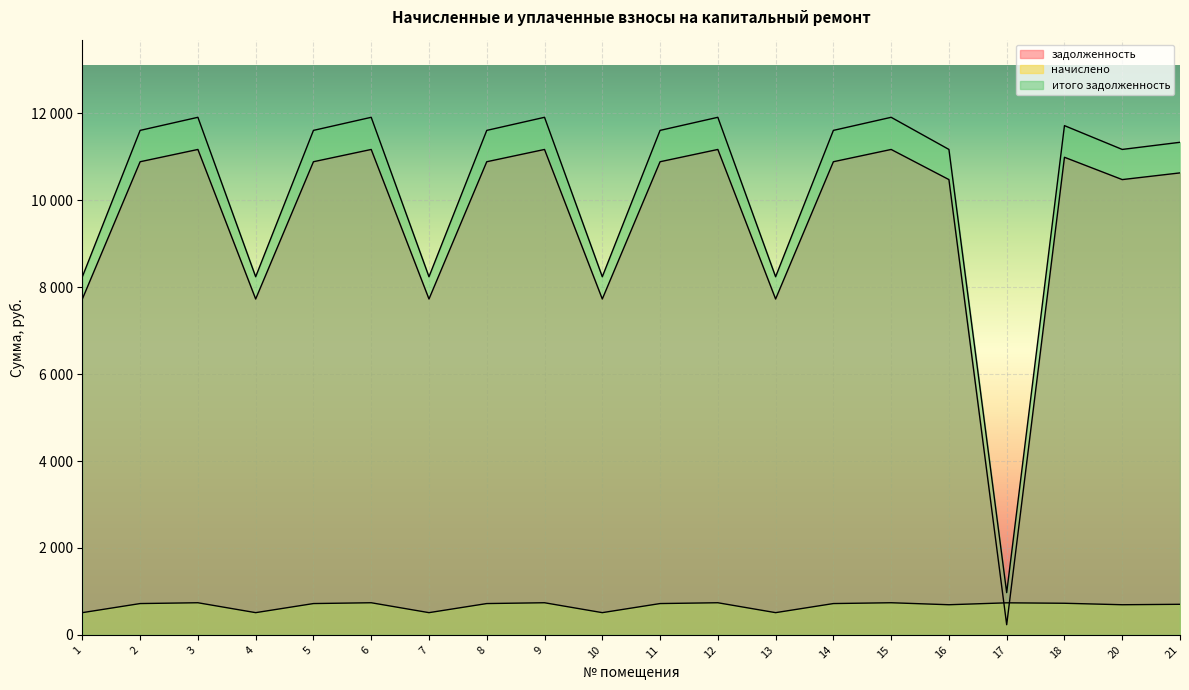

True or false: итого задолженность and задолженность intersect in this chart.

False